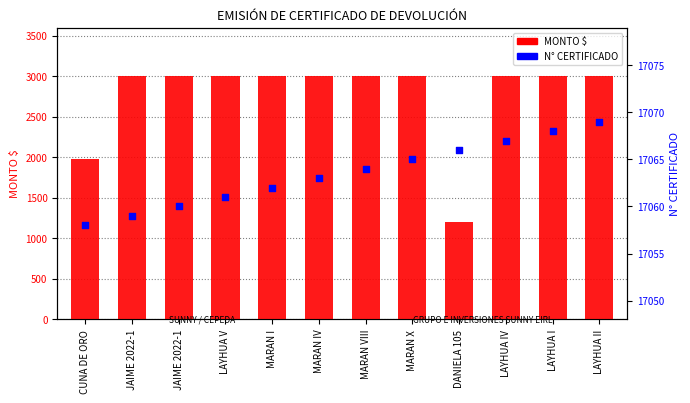

Is the value of N° CERTIFICADO at LAYHUA IV greater than the value of MONTO $ at LAYHUA V?

Yes